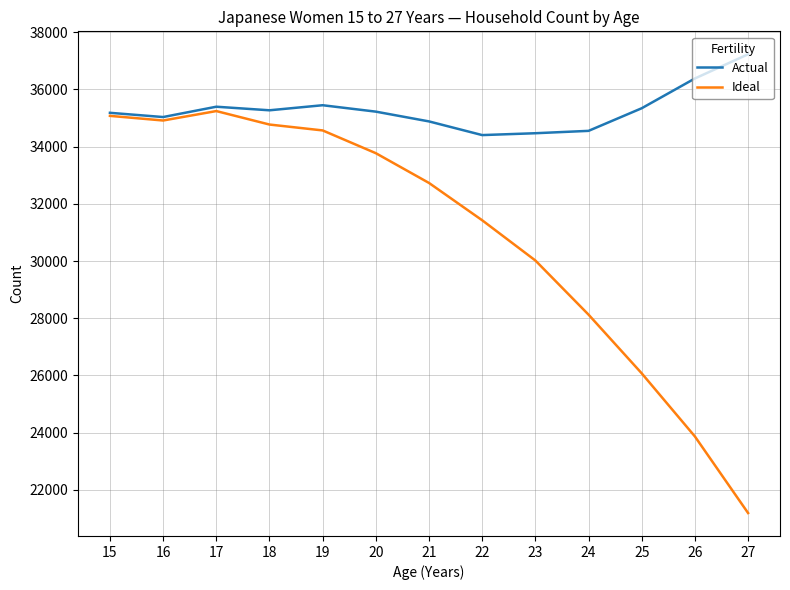

At 25, list the series in order from largest to smallest.

Actual, Ideal